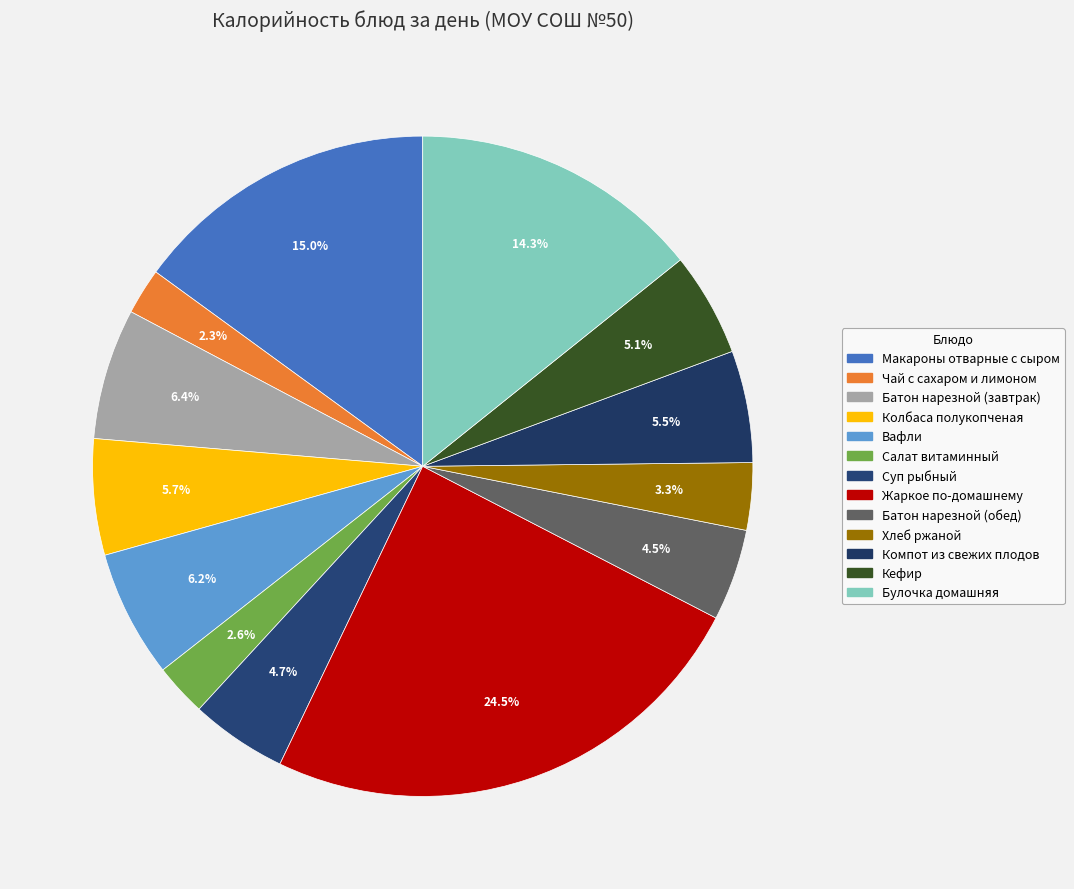

How many segments does this pie chart have?

13